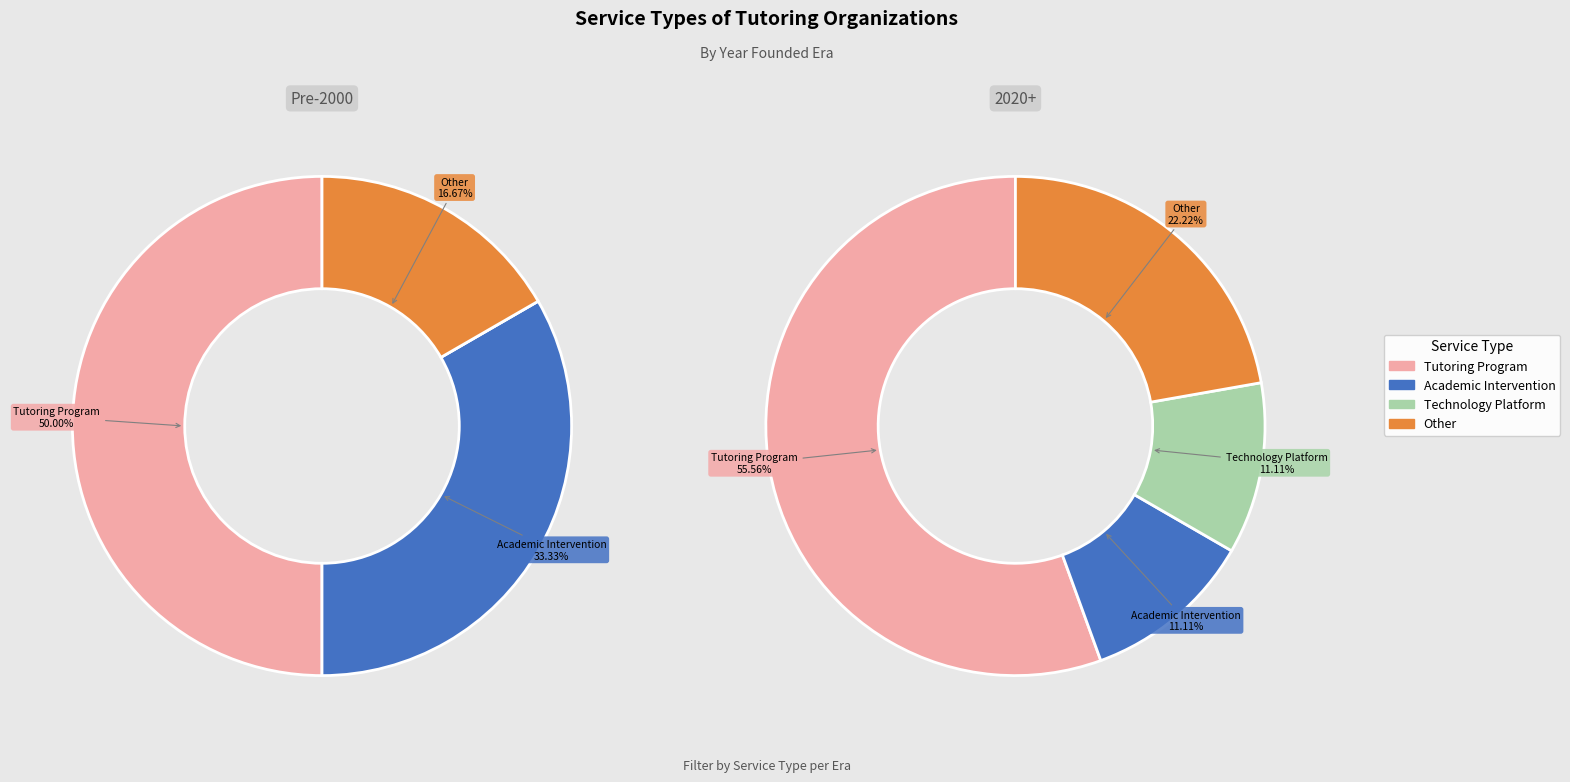

Rank the categories by value from lowest to highest.

Technology Platform, Other, Academic Intervention, Tutoring Program